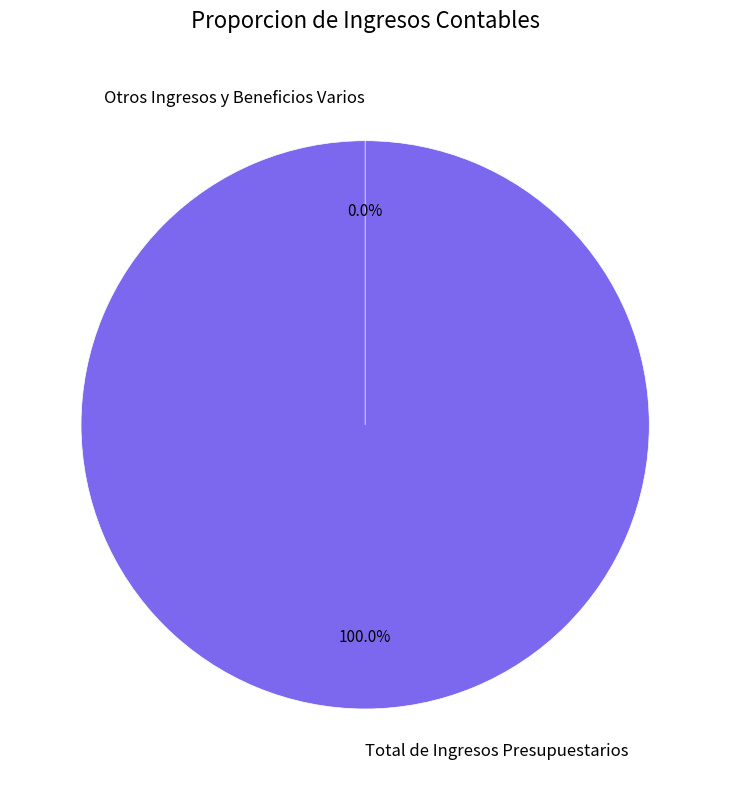

Between Total de Ingresos Presupuestarios and Aprovechamientos Patrimoniales, which is larger?

Total de Ingresos Presupuestarios